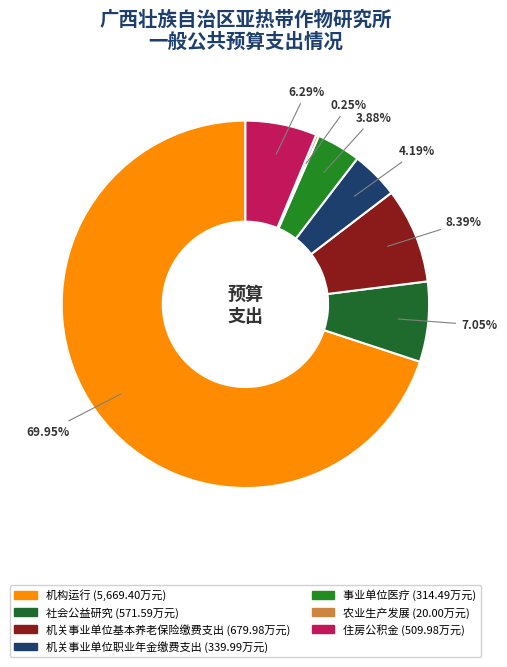

Rank the categories by value from lowest to highest.

农业生产发展, 事业单位医疗, 机关事业单位职业年金缴费支出, 住房公积金, 社会公益研究, 机关事业单位基本养老保险缴费支出, 机构运行